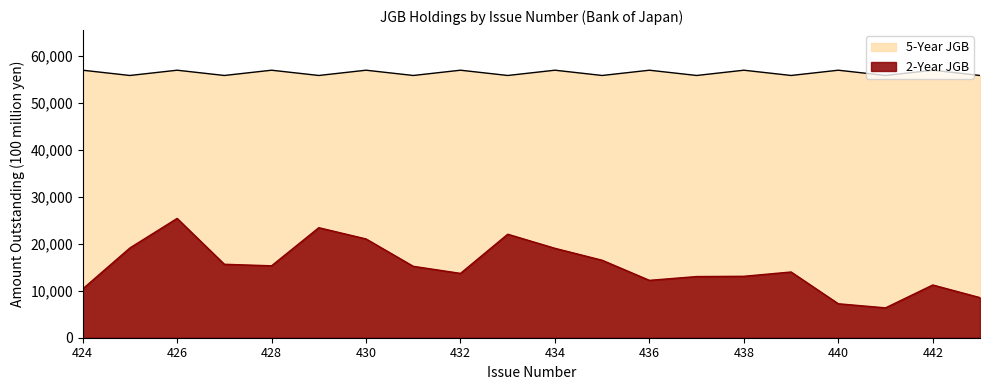

What is the sum of all 2-Year JGB values?

302217